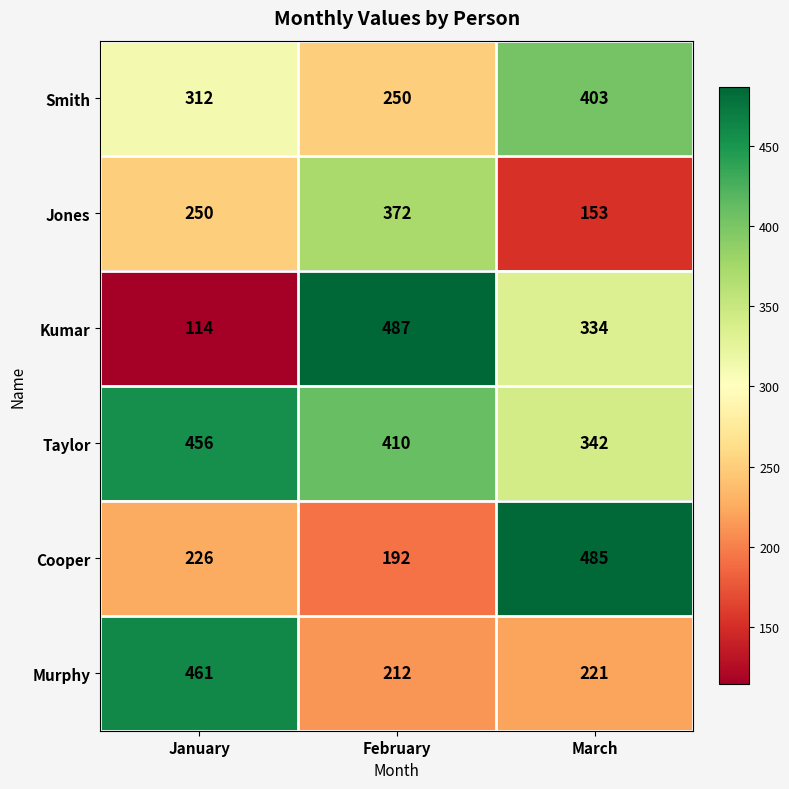

Where does the Murphy series first go above 221?

January